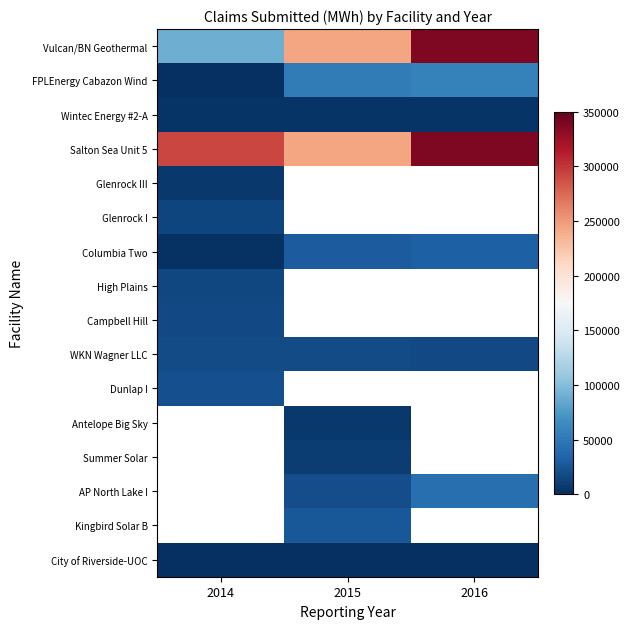

Which label corresponds to the smallest value in the chart?

2014